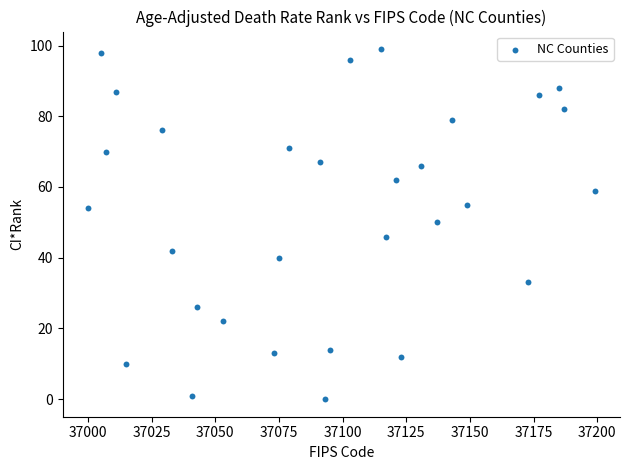

What is the range of Y values (max minus min)?

99